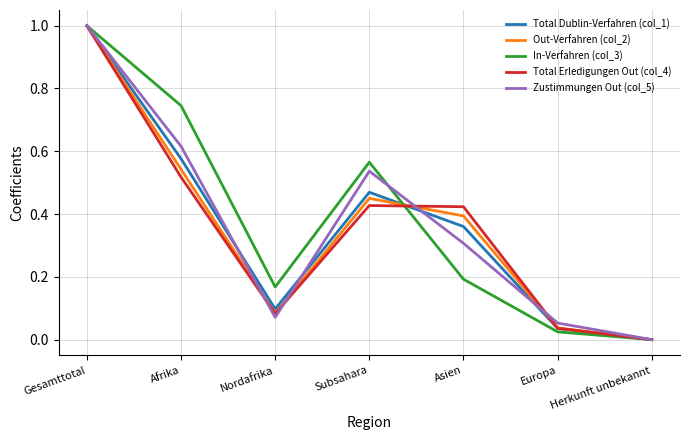

Is it true that In-Verfahren (col_3) equals 0.1 at Nordafrika?

False